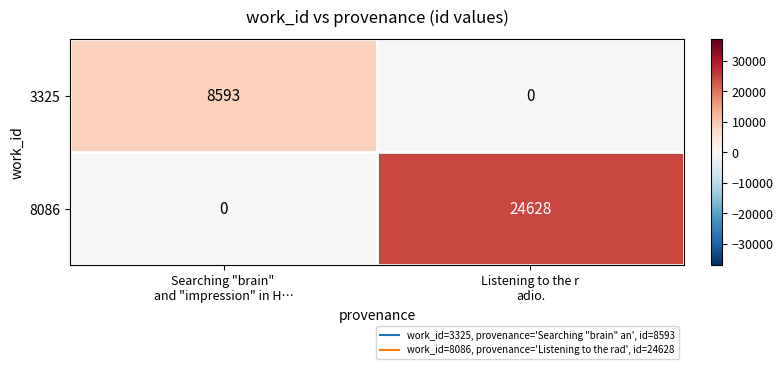

Which series changed the most between Searching "brain" 
and "impression" in H… and Listening to the r
adio.?

8086